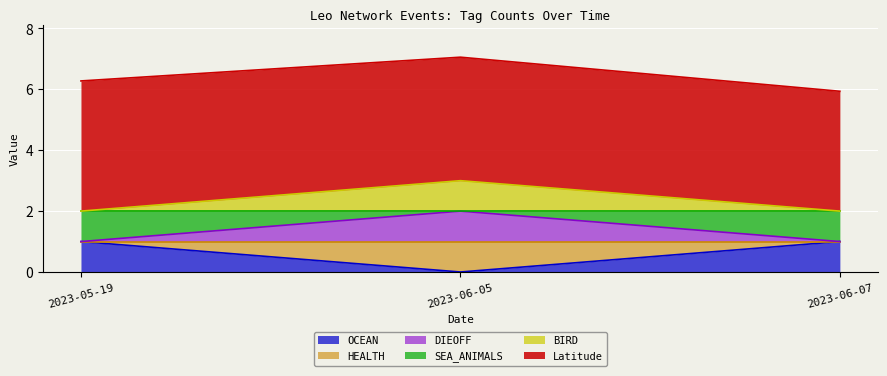

What is the difference between the HEALTH values at 2023-06-07 and 2023-06-05?

1